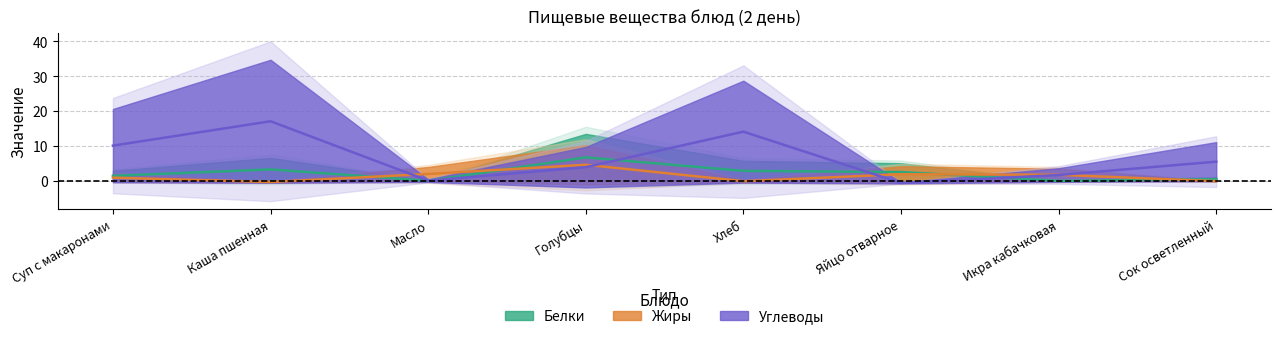

How many values in Углеводы are below zero?

1